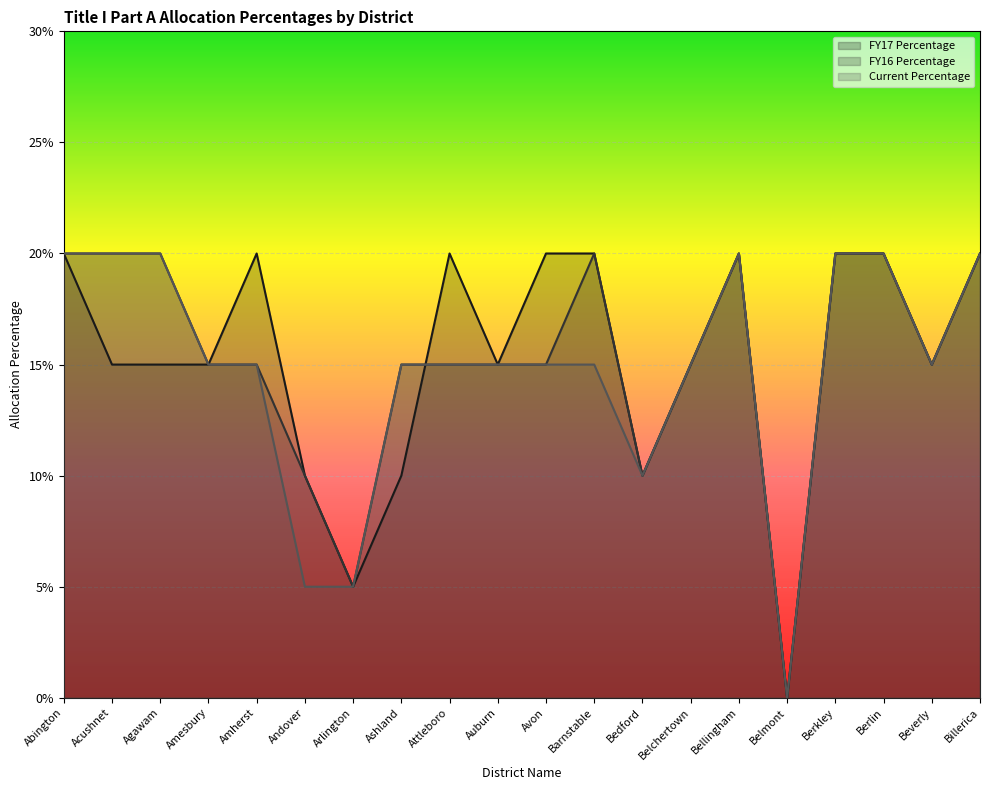

At how many categories does at least one series exceed 0?

19